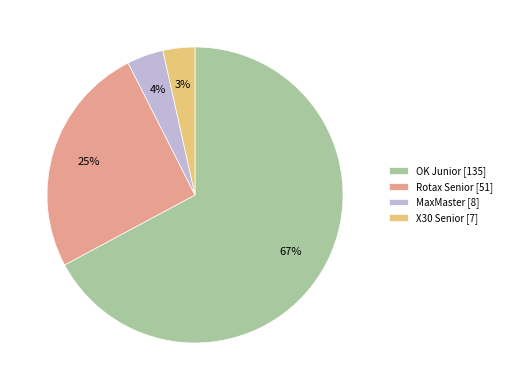

To the nearest percent, what portion does Rotax Senior represent?

25%